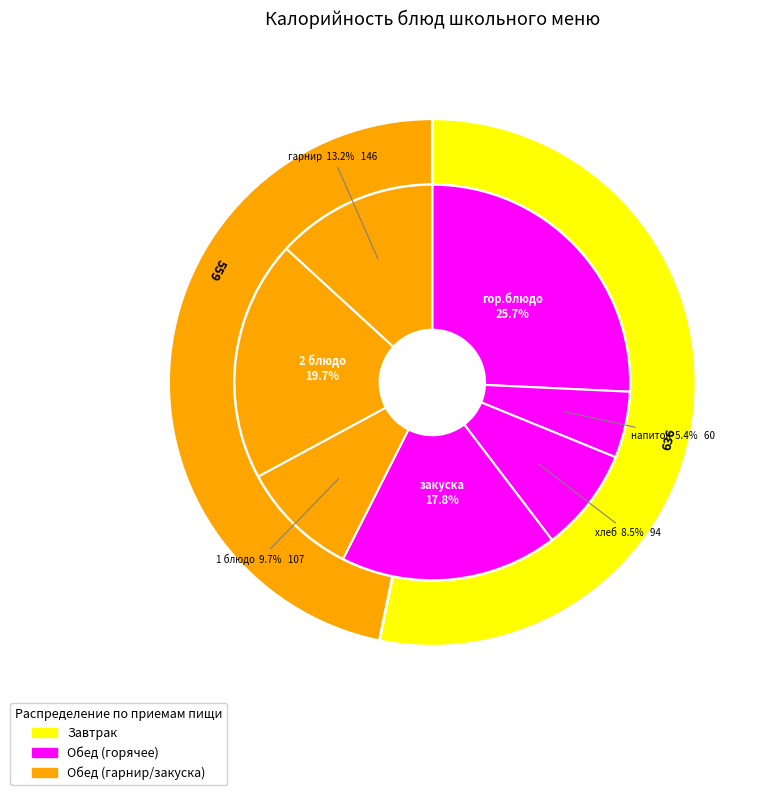

The гарнир slice represents 7% of the pie. True or false?

False